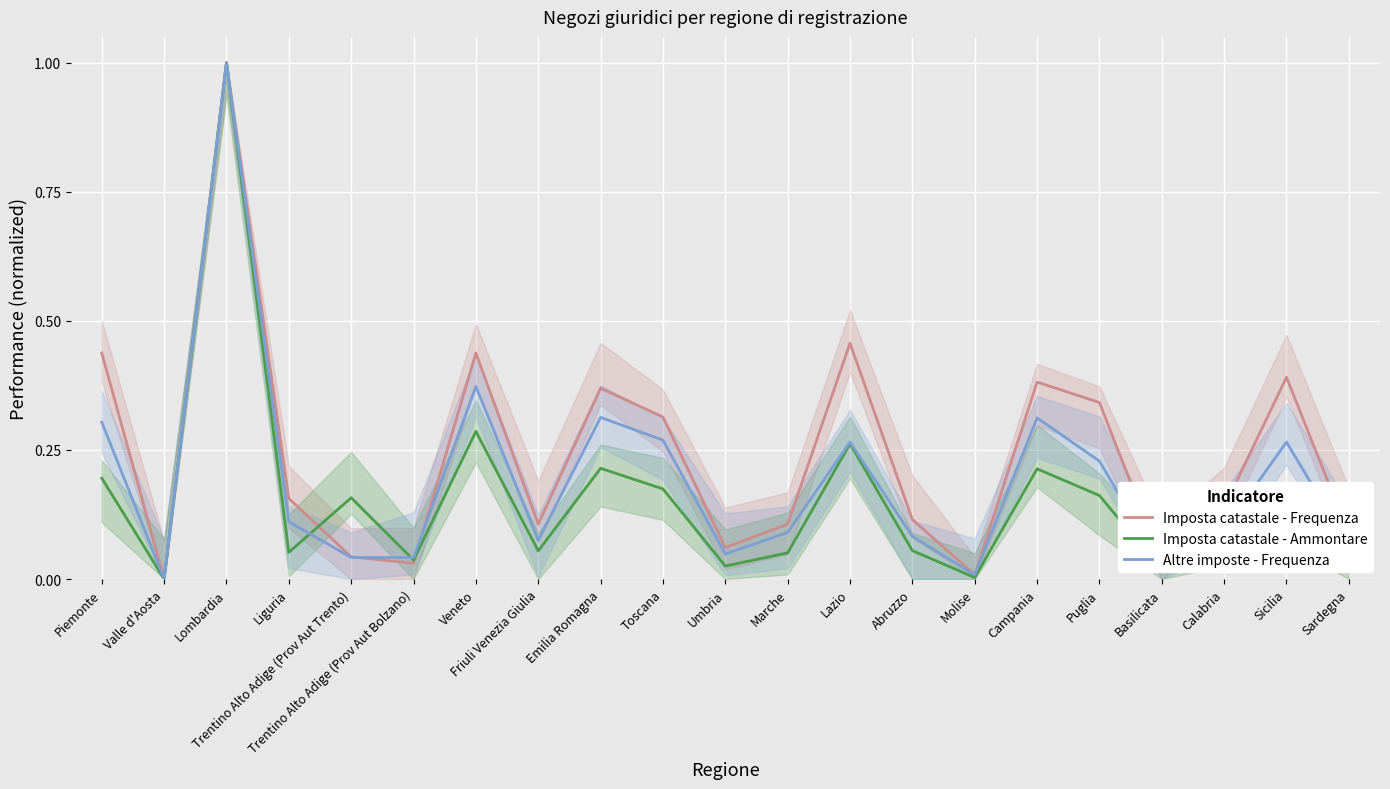

Is the value of Imposta catastale - Ammontare at Trentino Alto Adige (Prov Aut Bolzano) greater than the value of Imposta catastale - Frequenza at Emilia Romagna?

No